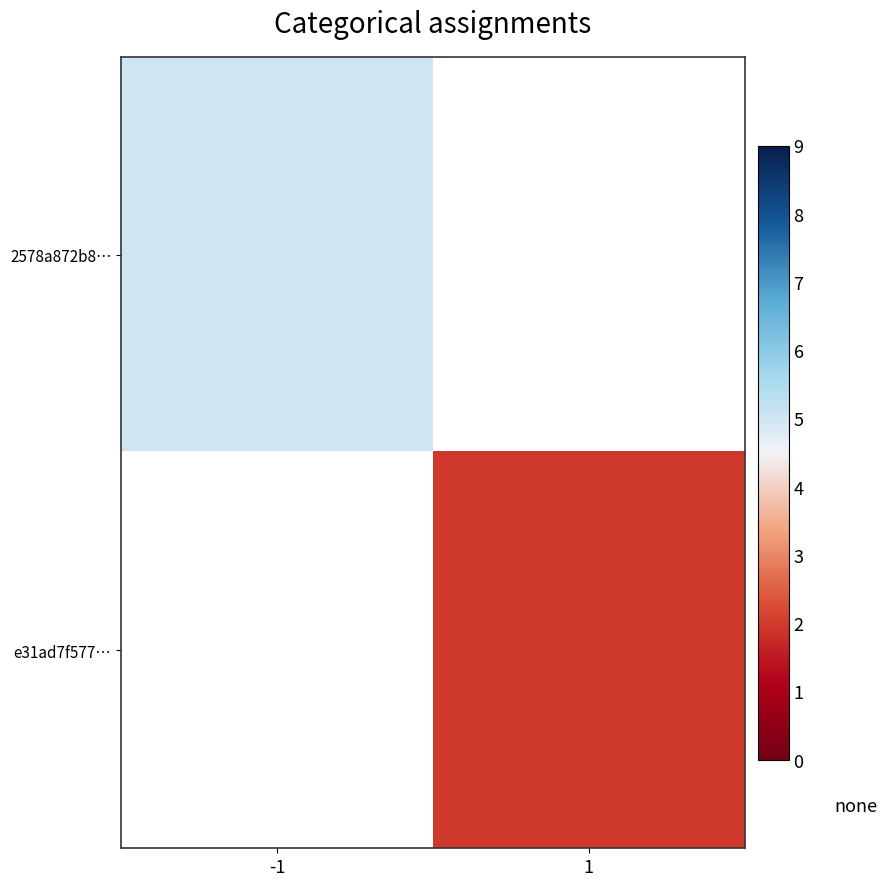

Count the number of data series in this chart.

2